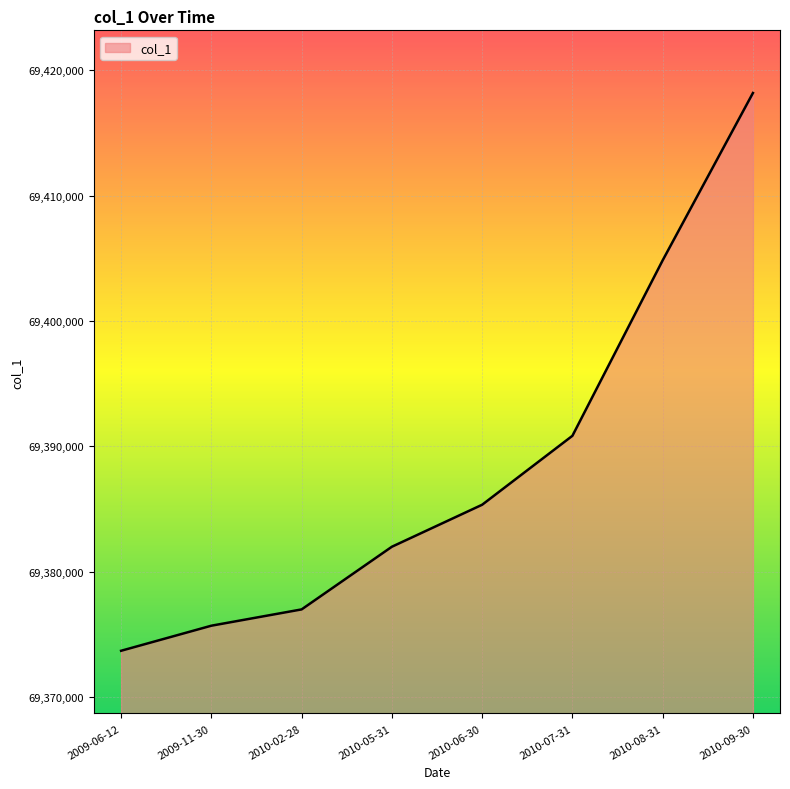

The value at 2010-02-28 is 69377000. True or false?

True